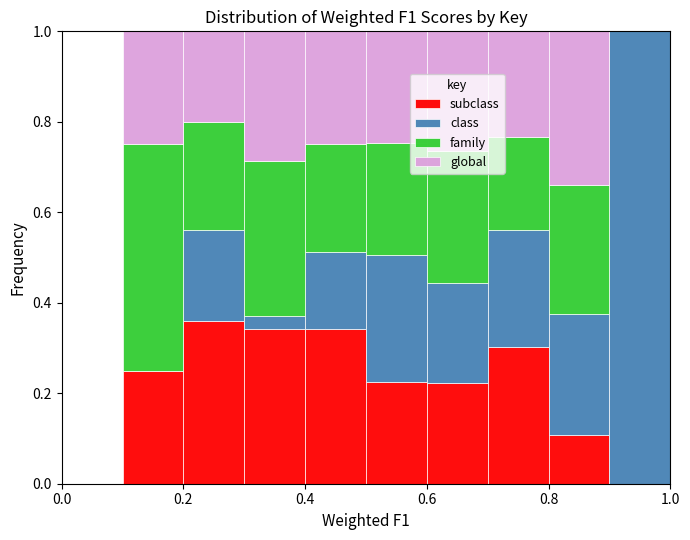

Reading left to right, transcribe this chart: for each stacked bar, give the range it covers on the x-axis and its total height. The values are not printed on the chart, so give them approximately, as read against the axis.

0.0 to 0.1: 0
0.1 to 0.2: 1
0.2 to 0.3: 1
0.3 to 0.4: 1
0.4 to 0.5: 1
0.5 to 0.6: 1
0.6 to 0.7: 1
0.7 to 0.8: 1
0.8 to 0.9: 1
0.9 to 1.0: 1